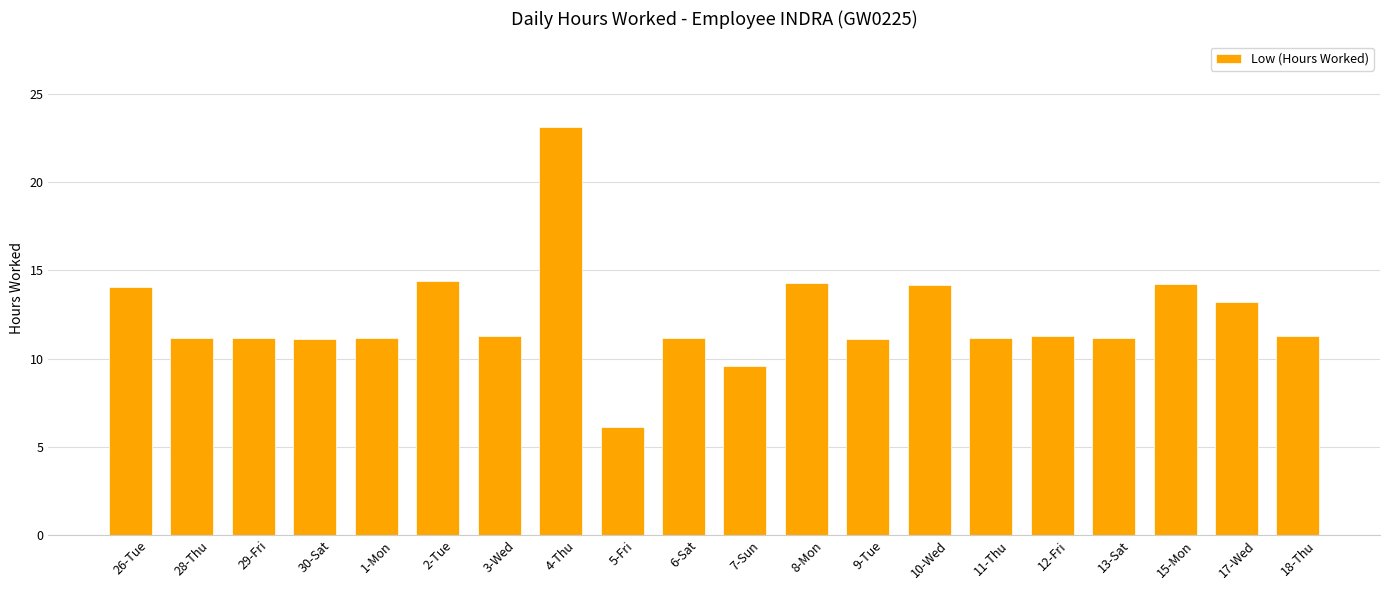

What is the sum of the values at 3-Wed and 4-Thu?

34.4